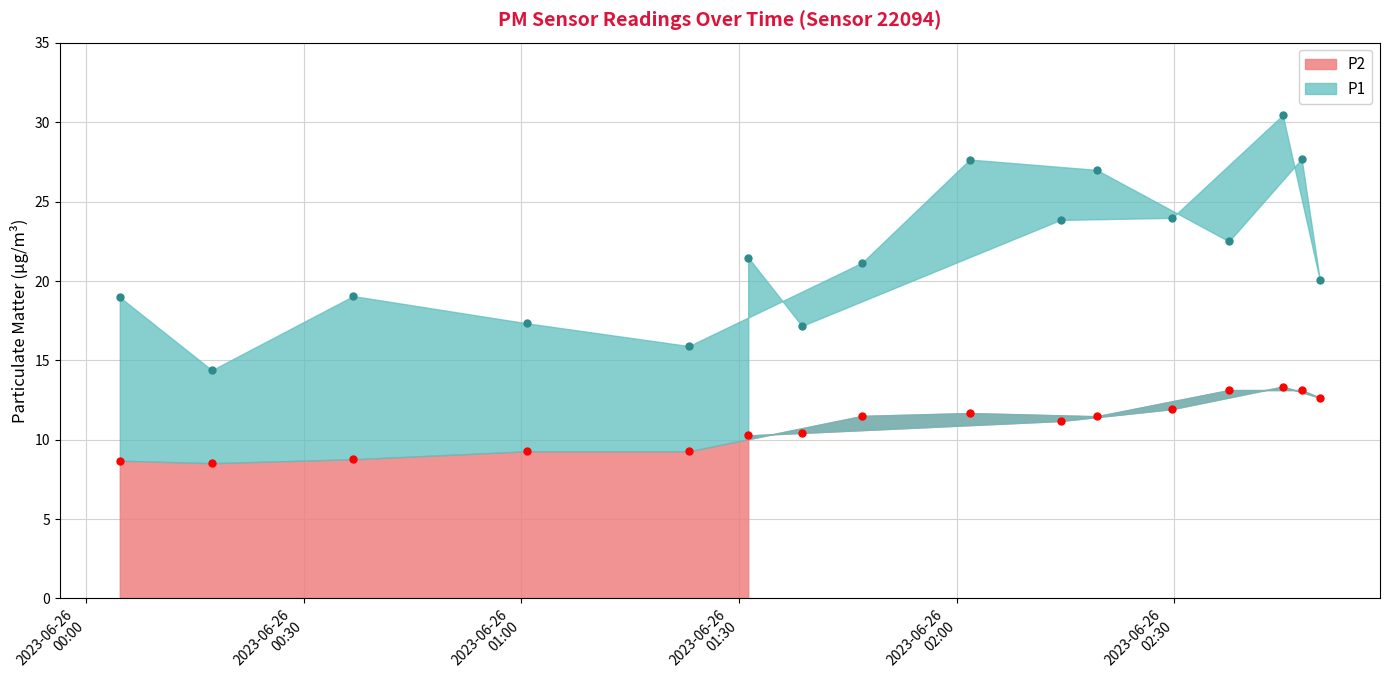

Does the chart have visible grid lines?

Yes